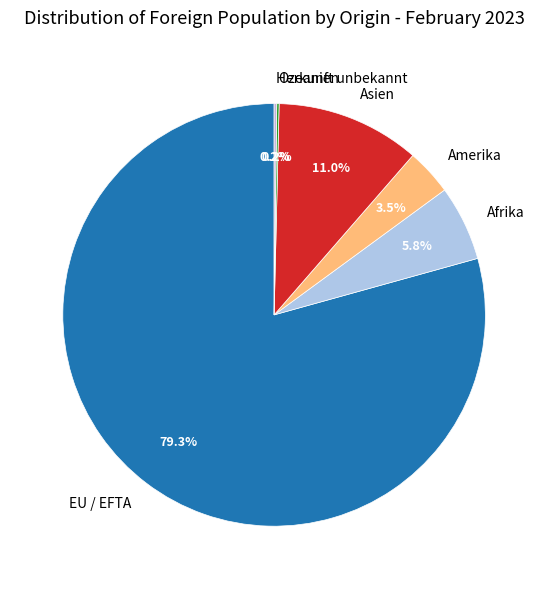

What is the majority slice?

EU / EFTA